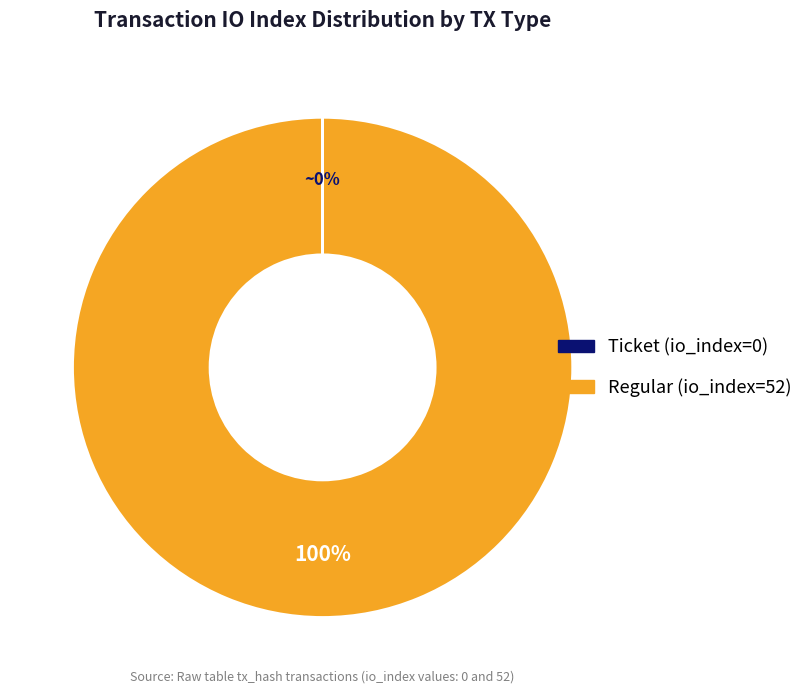

To the nearest percent, what percentage of the pie is Regular (io_index=52)?

100%